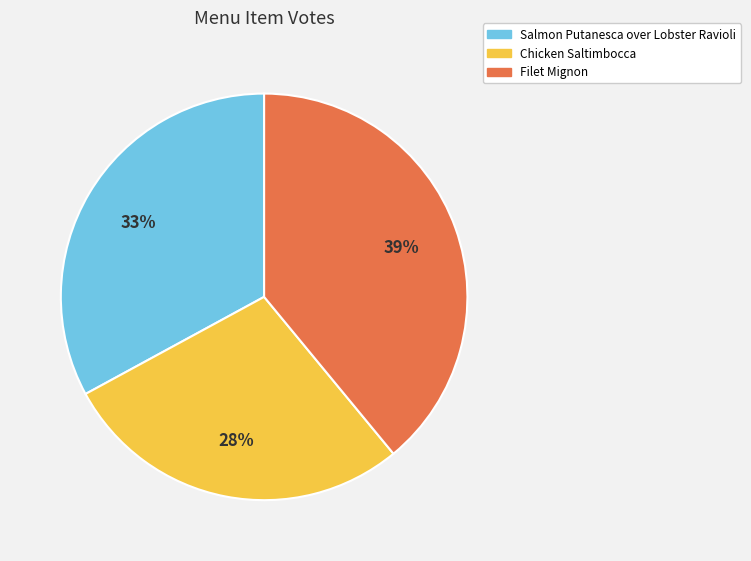

Which slice is the largest?

Filet Mignon